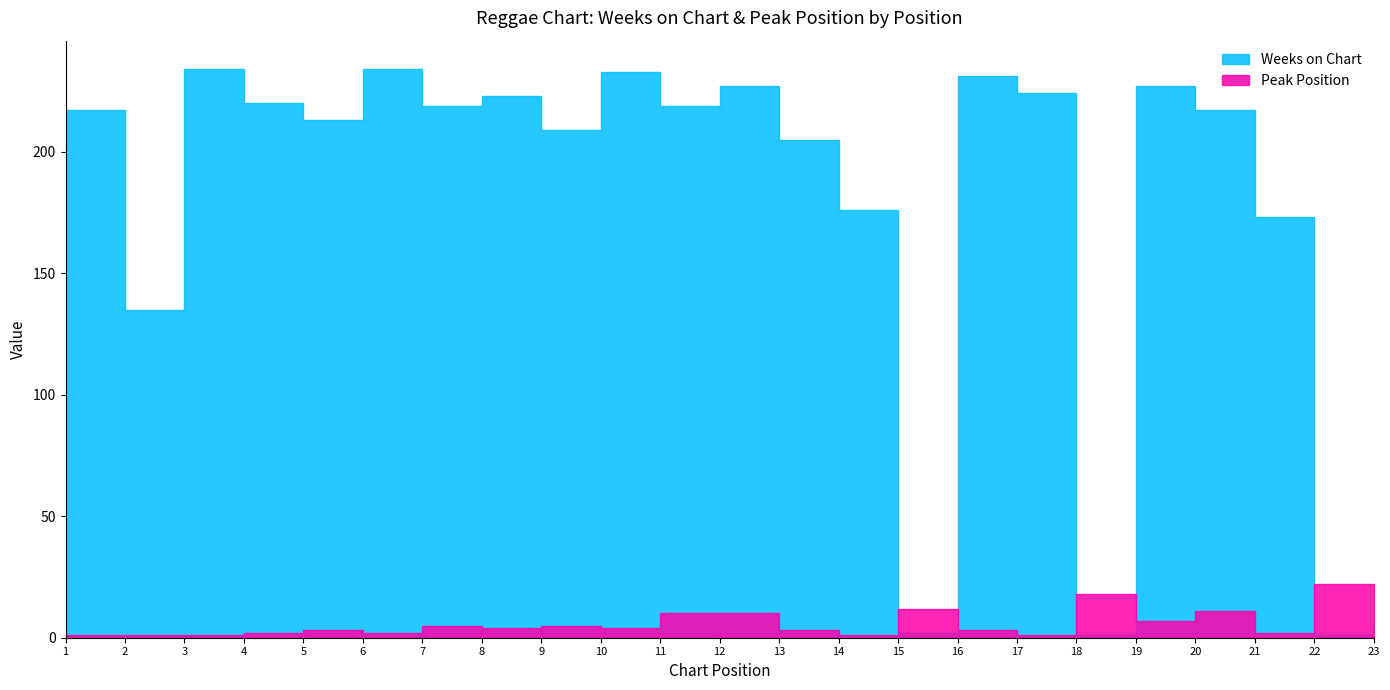

True or false: Peak Position has more than 1 points higher than both neighbors.

True